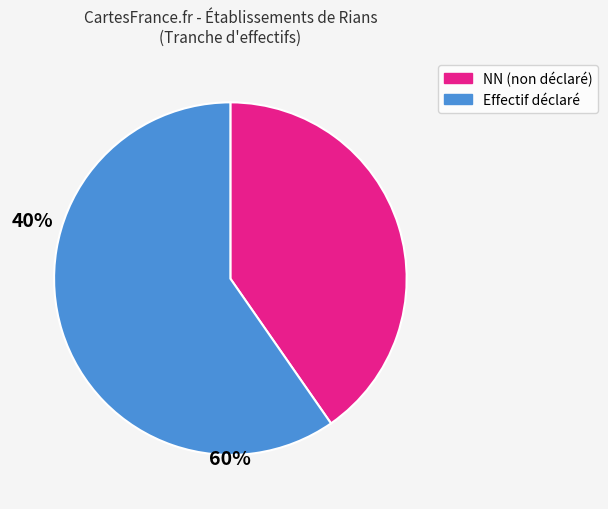

Does any single category account for the majority?

Yes